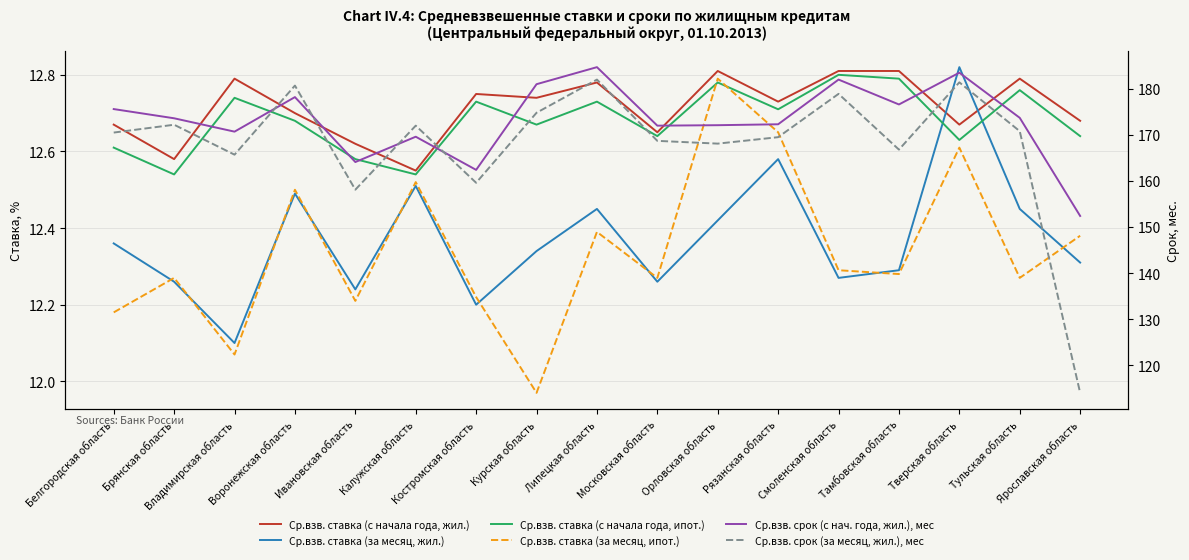

How many interior local peaks does the Ср.взв. ставка (за месяц, ипот.) series have?

6